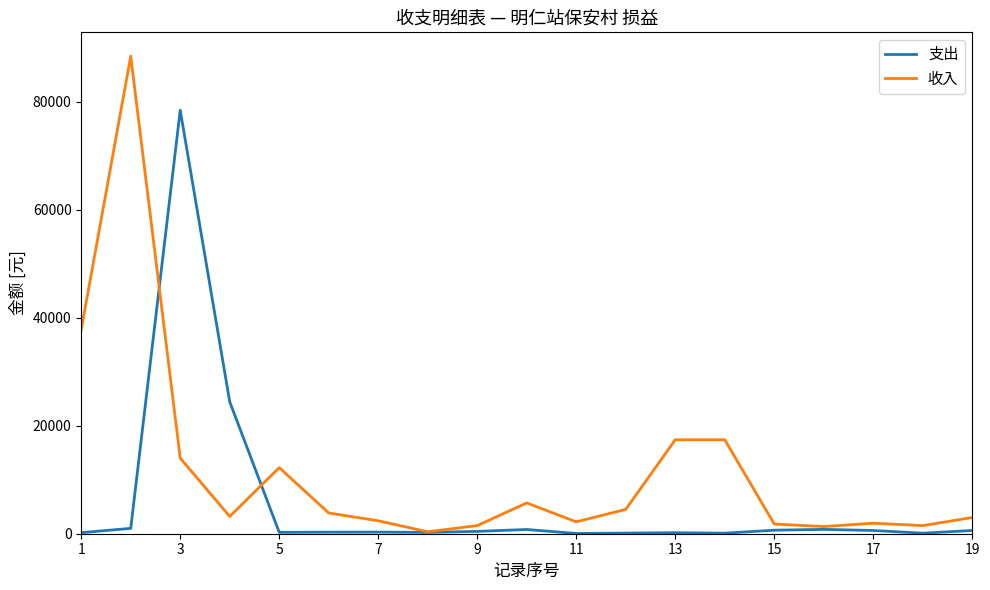

Which series has the largest range (max minus min)?

收入